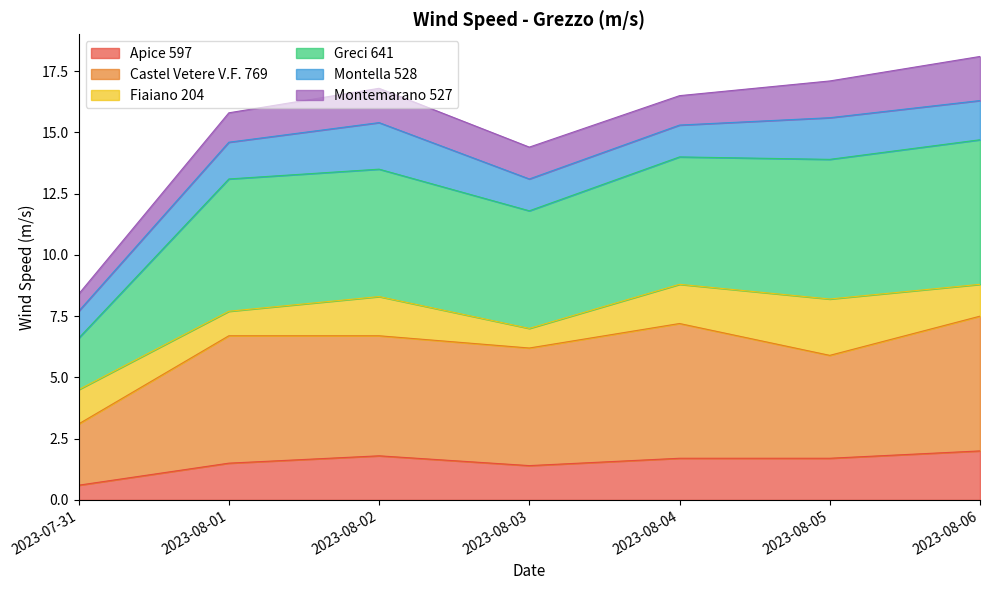

True or false: Apice 597 and Castel Vetere V.F. 769 intersect in this chart.

False